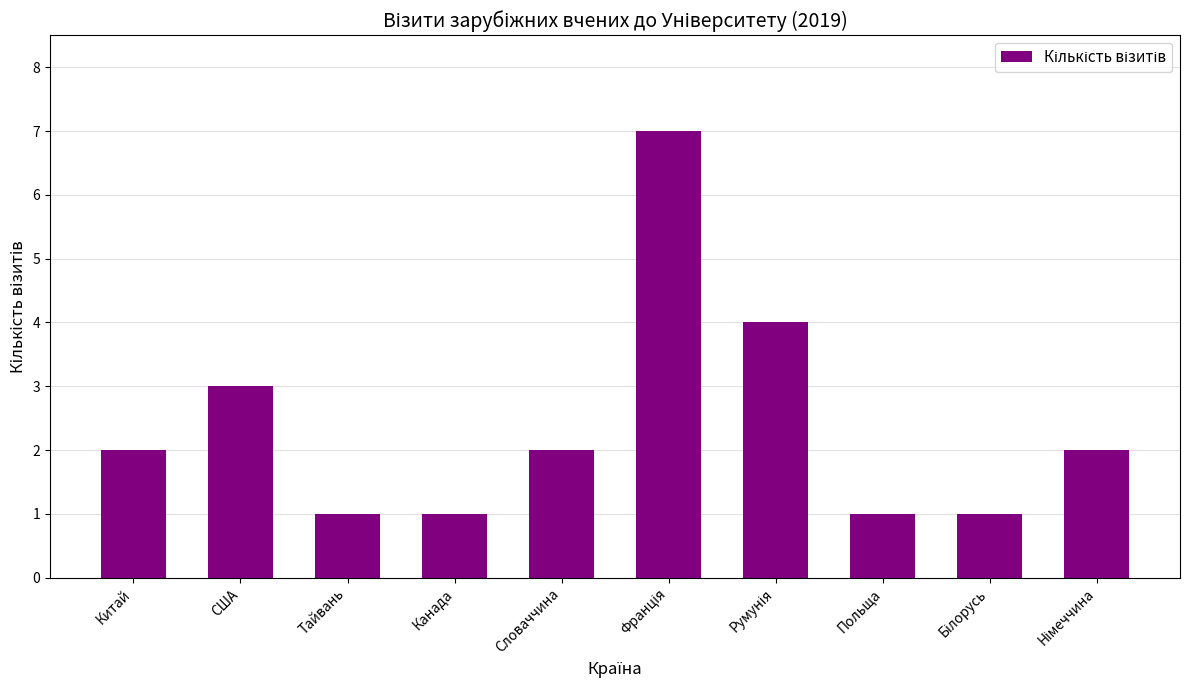

How many distinct data groups are displayed?

1